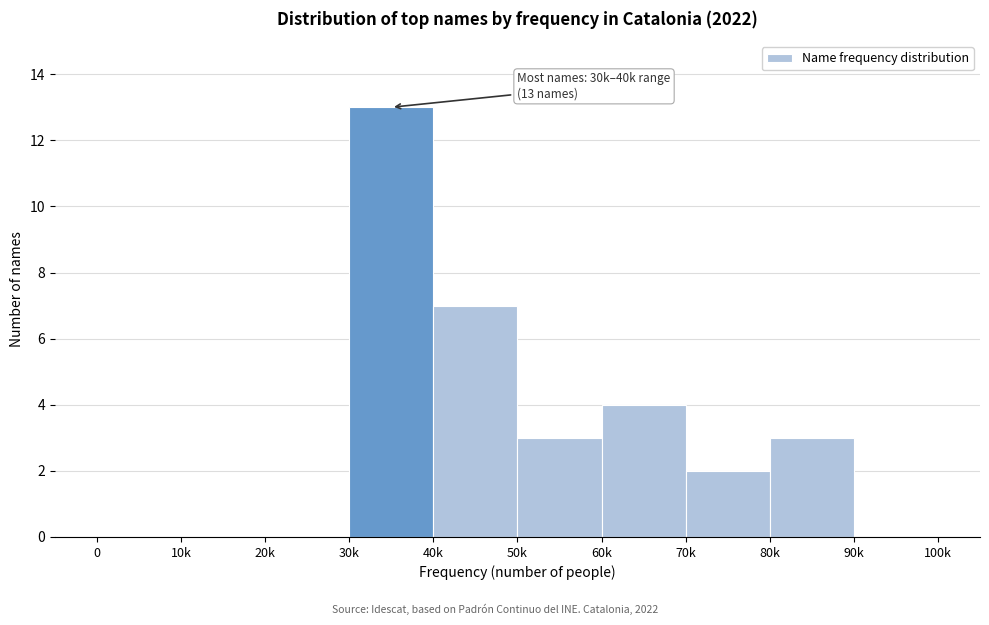

Reading left to right, what are all the values shown in this chart?

0=0	10k=0	20k=0	30k=13	40k=7	50k=3	60k=4	70k=2	80k=3	90k=0